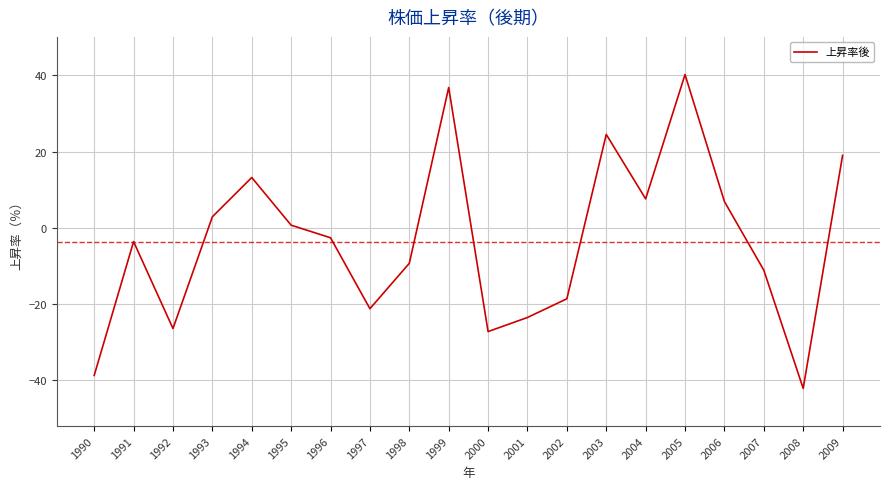

The value at 2000 is -27.2. True or false?

True